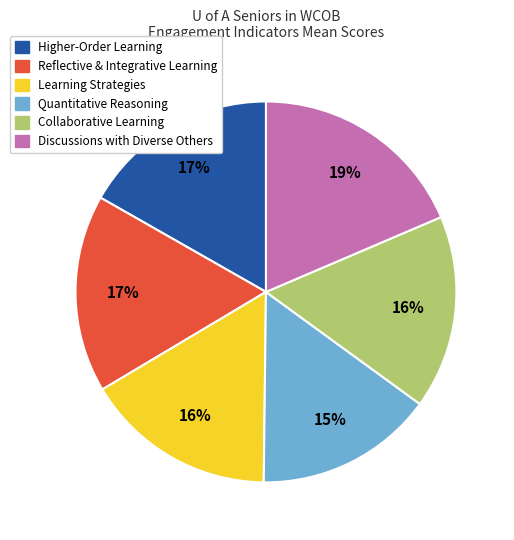

Which category has the smallest portion of the pie?

Quantitative Reasoning